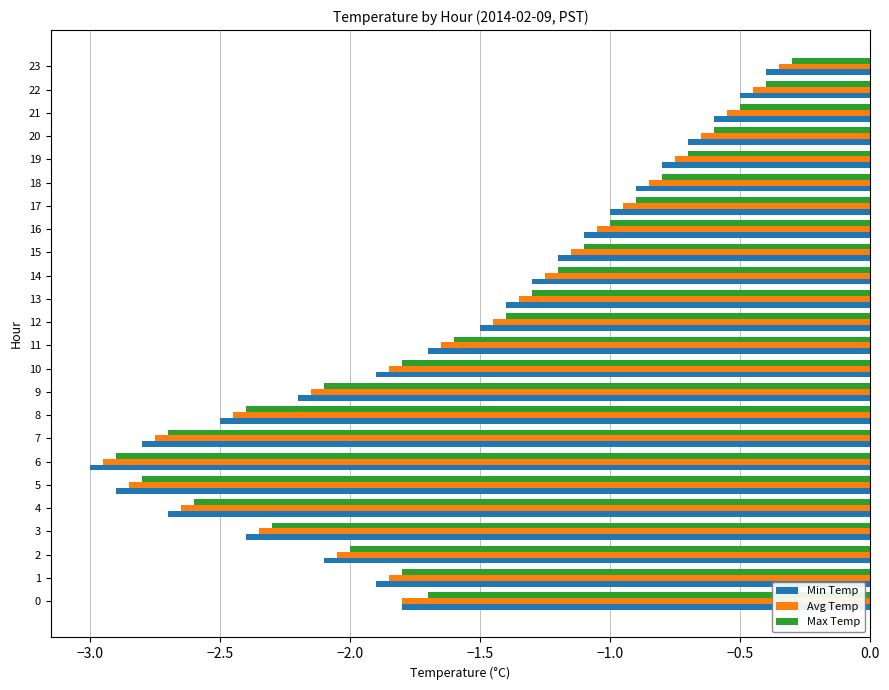

What is the average value of the Max Temp series?

-1.5